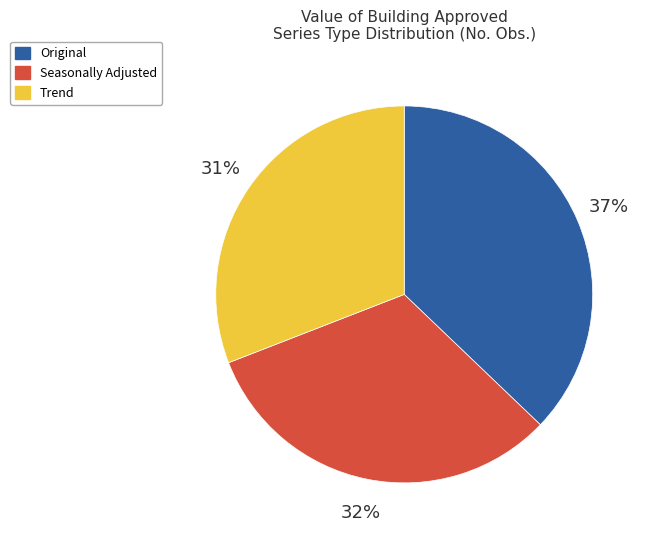

To the nearest percent, what percentage of the pie is Original?

37%